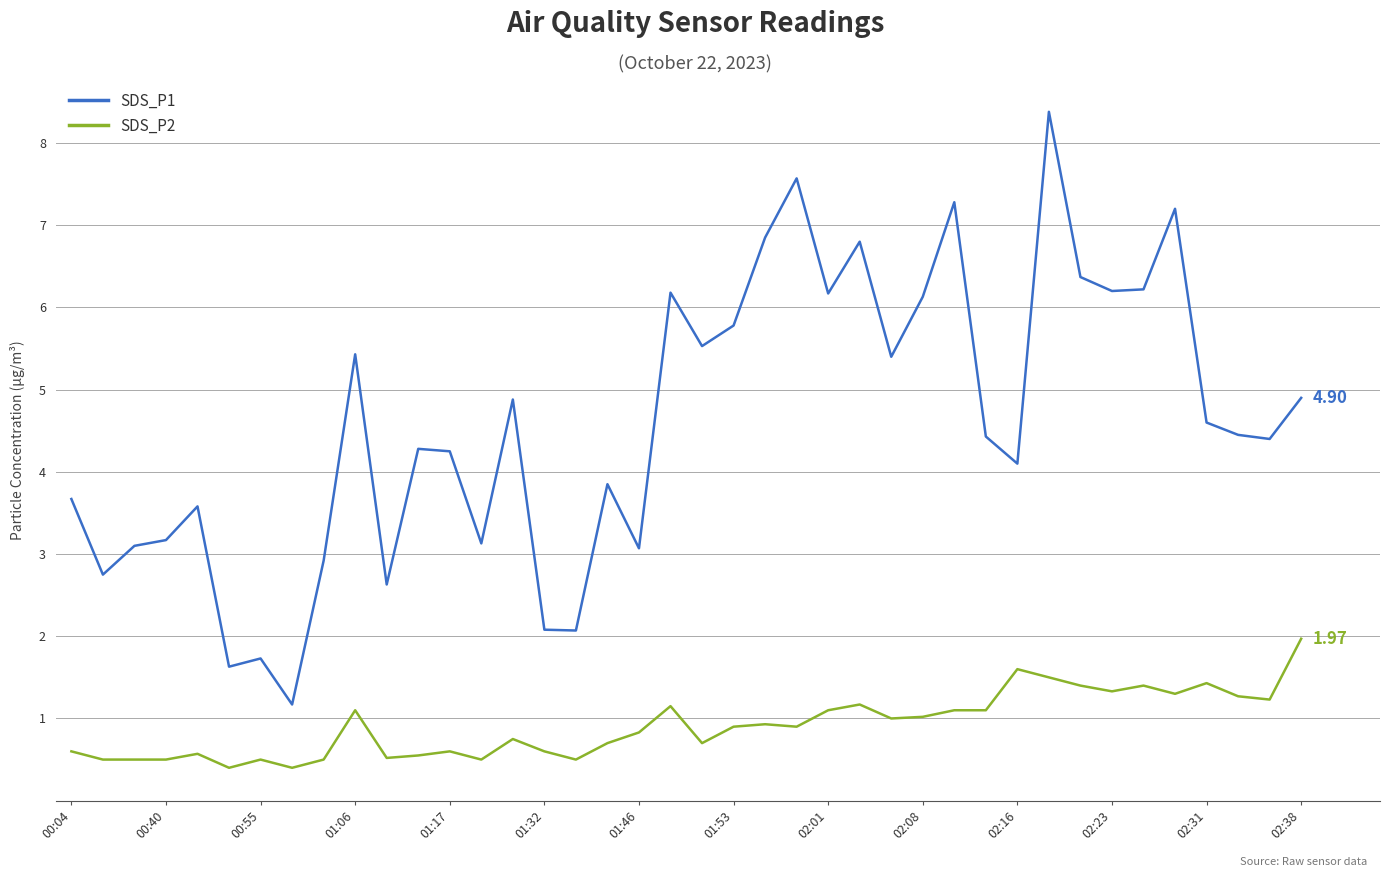

Which series has the largest total across all categories?

SDS_P1